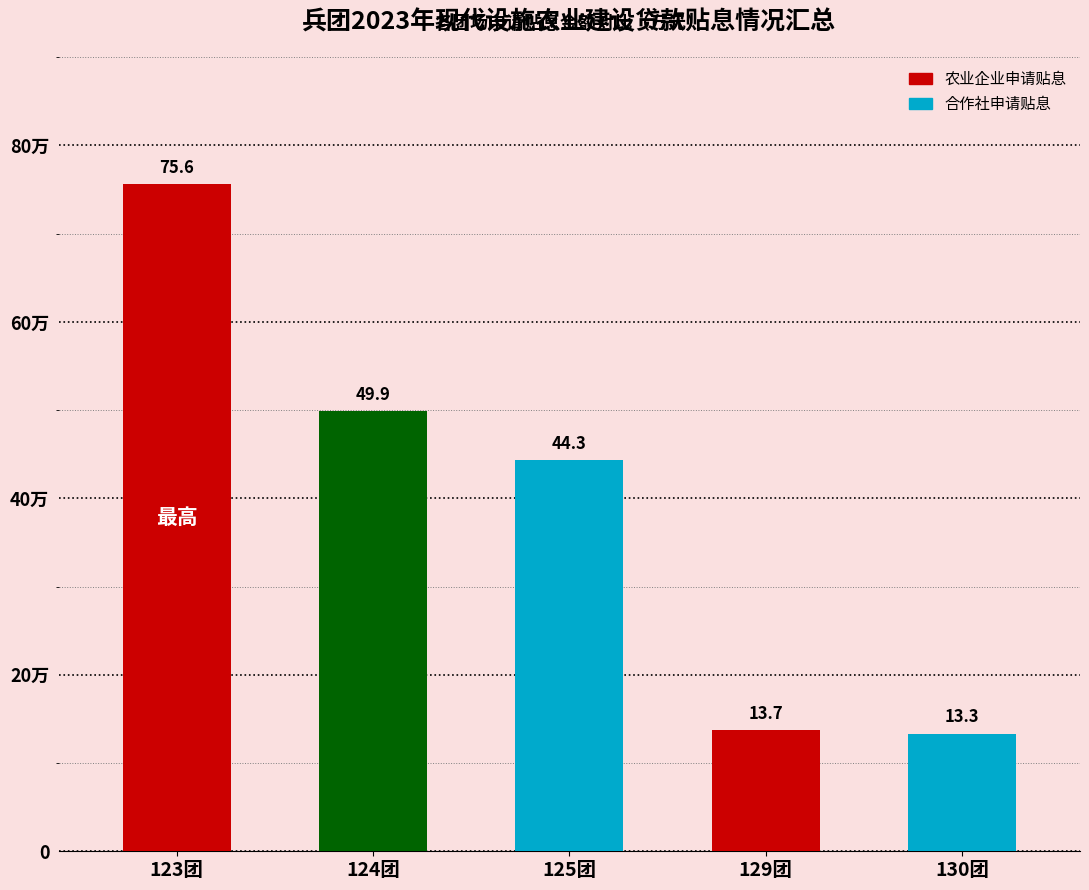

What is the difference between the maximum and minimum values?

62.3